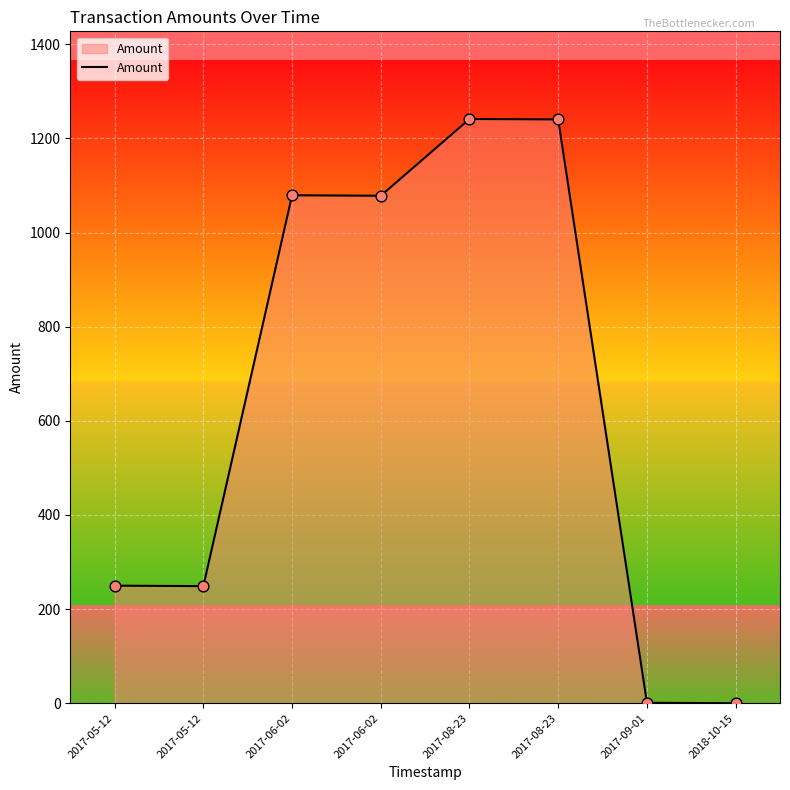

What is the ratio of the value at 2017-08-23 to the value at 2017-05-12?

5.0